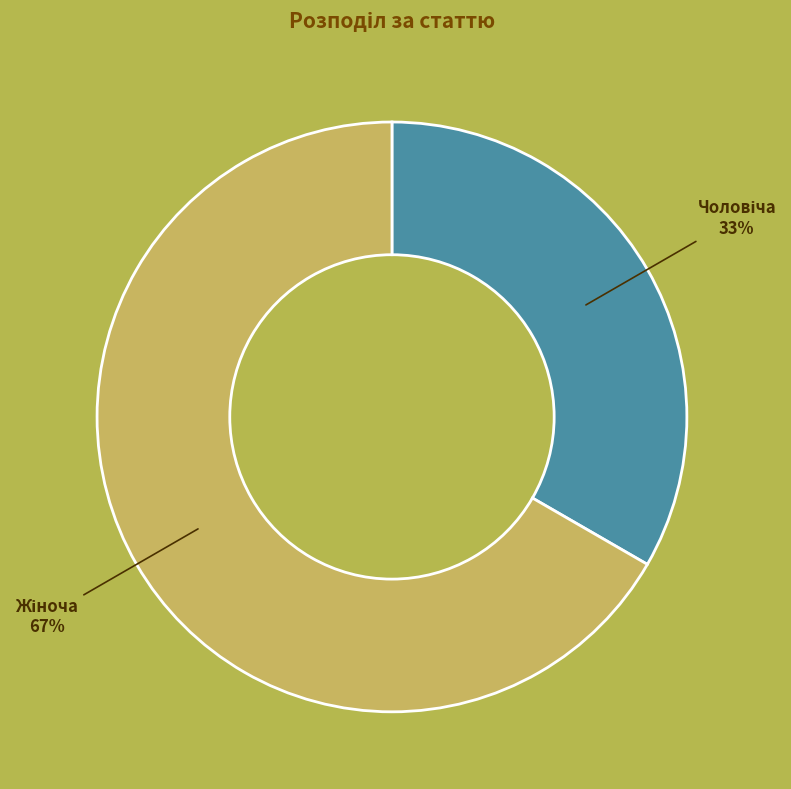

To the nearest percent, what is the average slice percentage?

50%